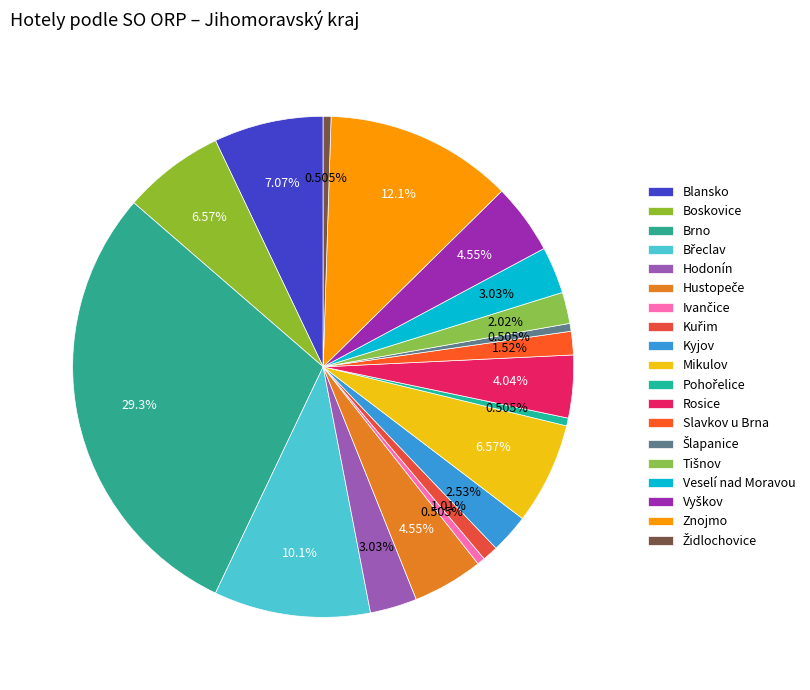

Does Kyjov represent more than half of the total?

No